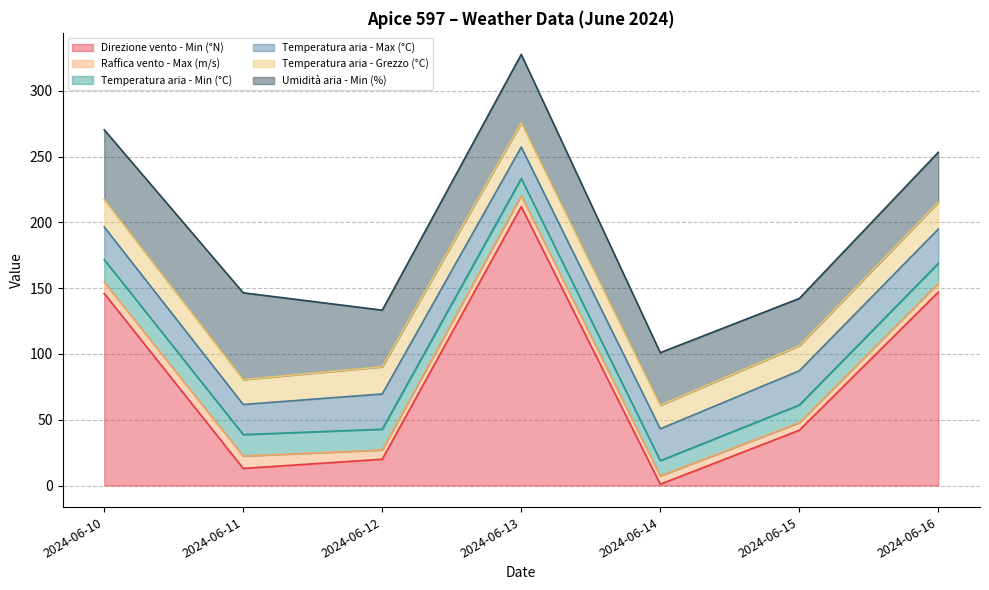

Count the number of data series in this chart.

6